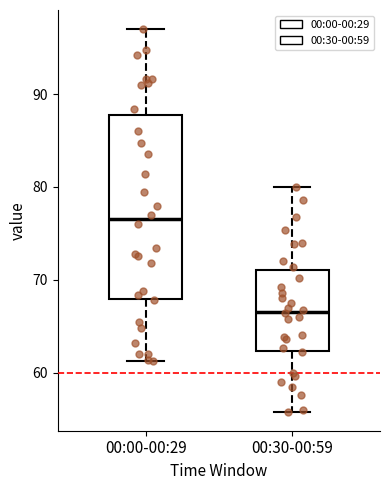

Reading left to right, transcribe this box plot: for each box, give where its median line is, the range the box spans, and where its two whiskers end, as read against the y-axis. The values are not printed on the chart, so give them approximately, as read against the axis.

00:00-00:29: median 77, box 68 to 88, whiskers 61 to 97
00:30-00:59: median 67, box 62 to 71, whiskers 56 to 80